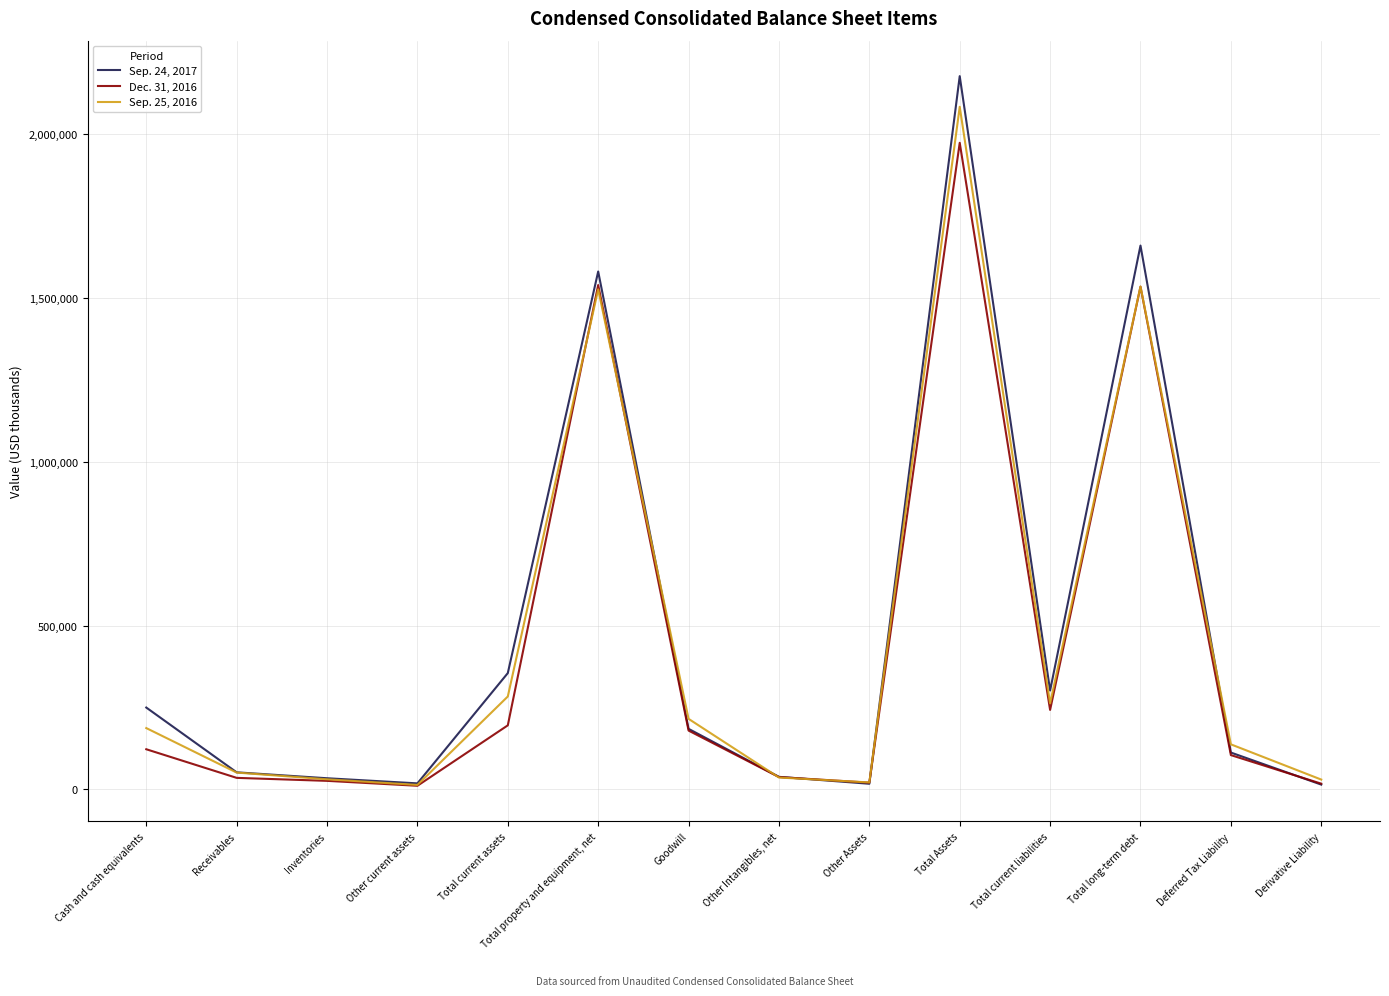

Which label corresponds to the largest value in the chart?

Total Assets